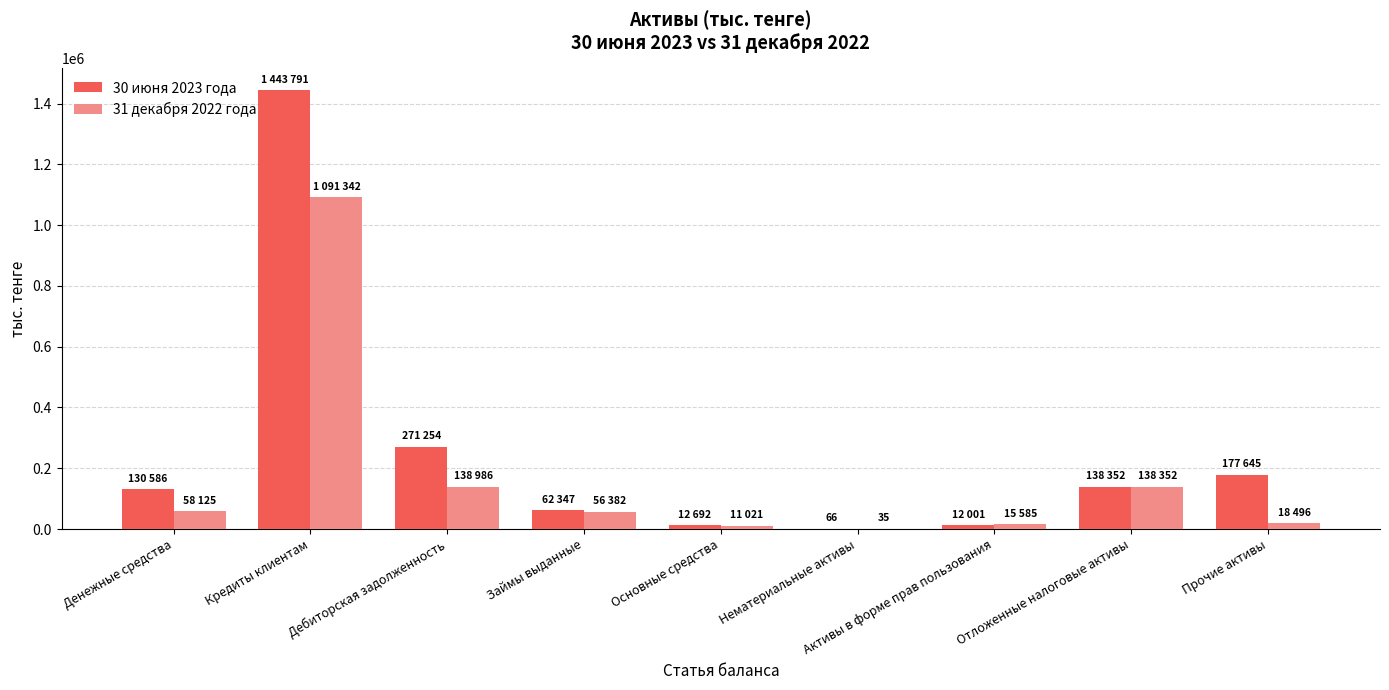

What is the sum of the 30 июня 2023 года values at Дебиторская задолженность and Прочие активы?

448899